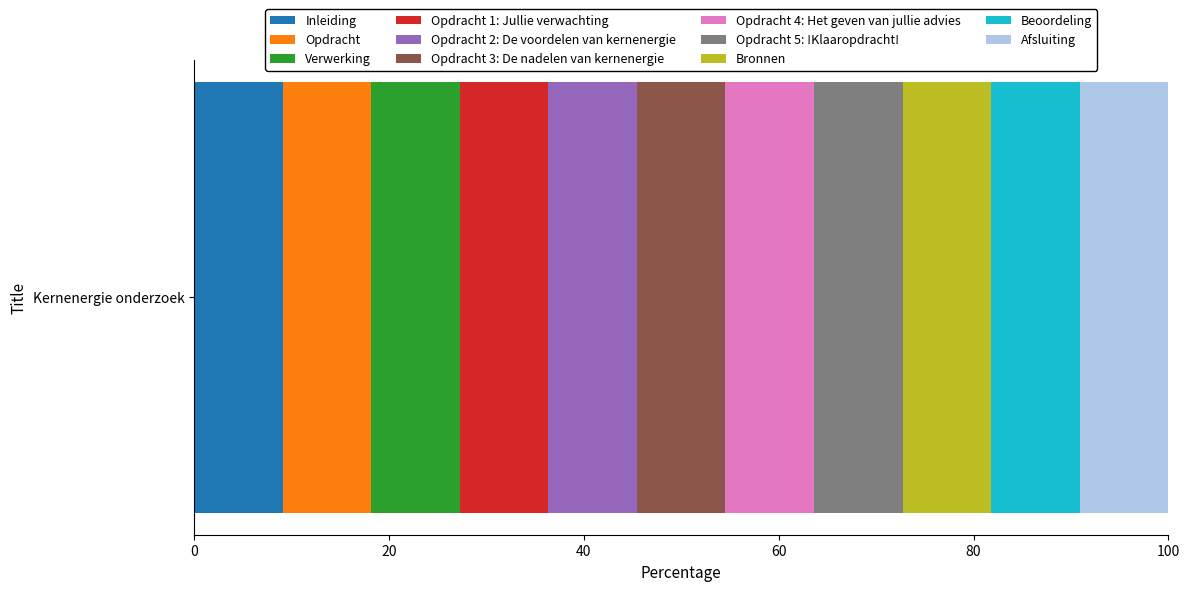

What is the highest value of the Inleiding series?

9.1